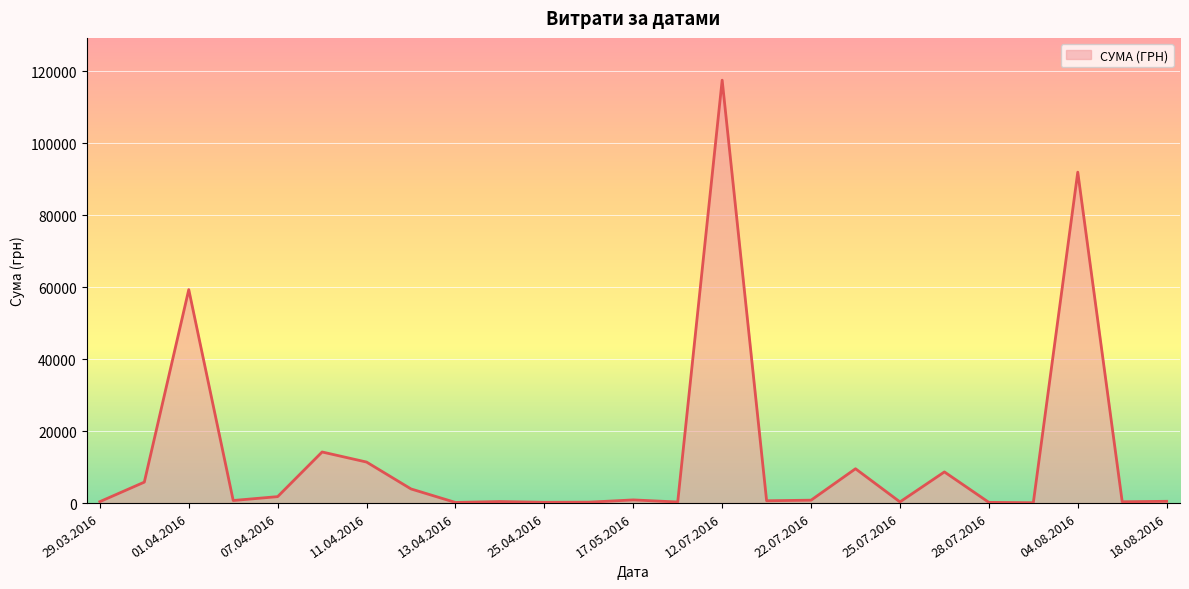

Is it true that the value at 04.08.2016 is 91998.9?

True